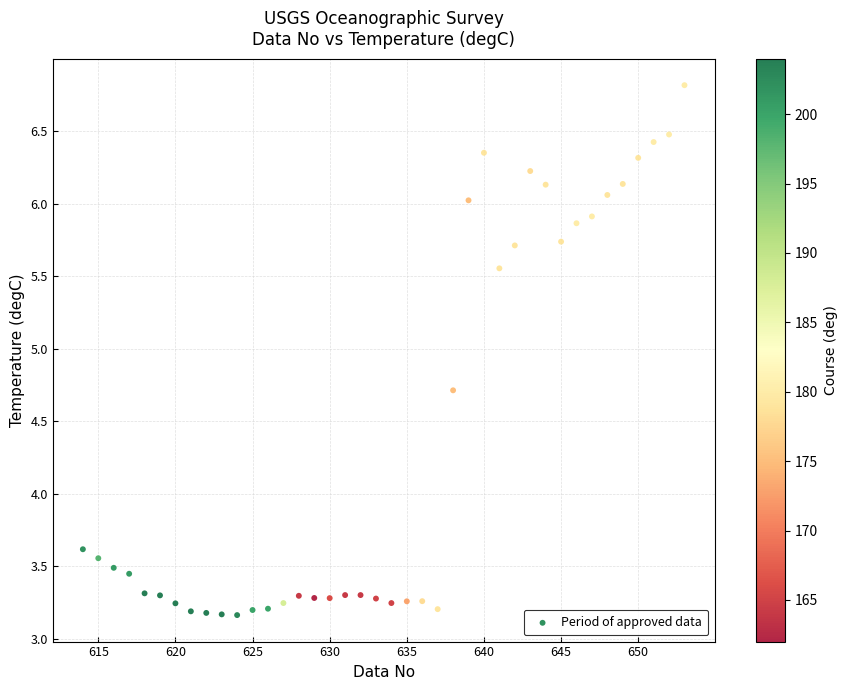

What is the range of Y values (max minus min)?

3.7